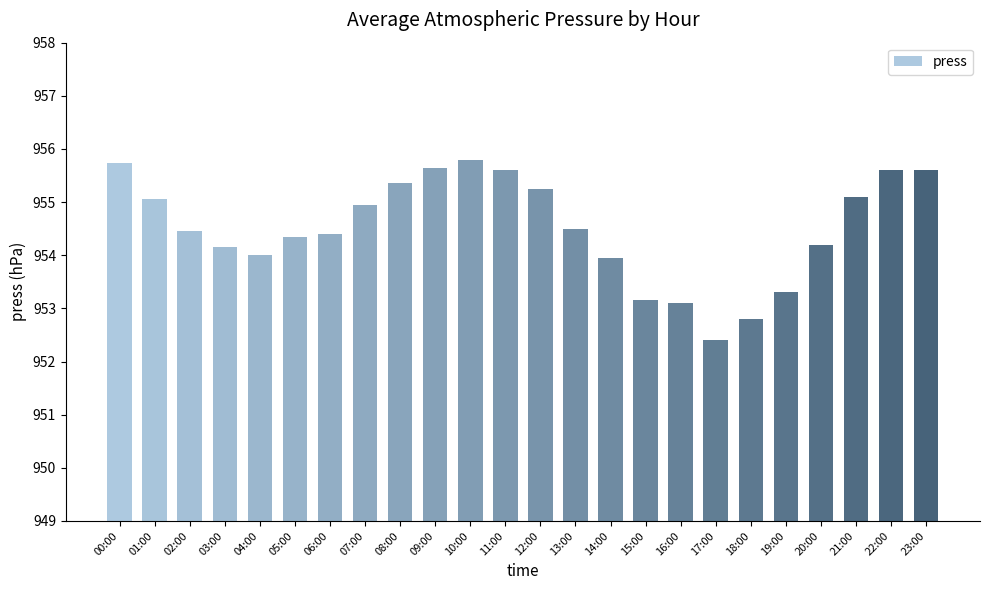

What is the ratio of the value at 08:00 to the value at 16:00?

1.0